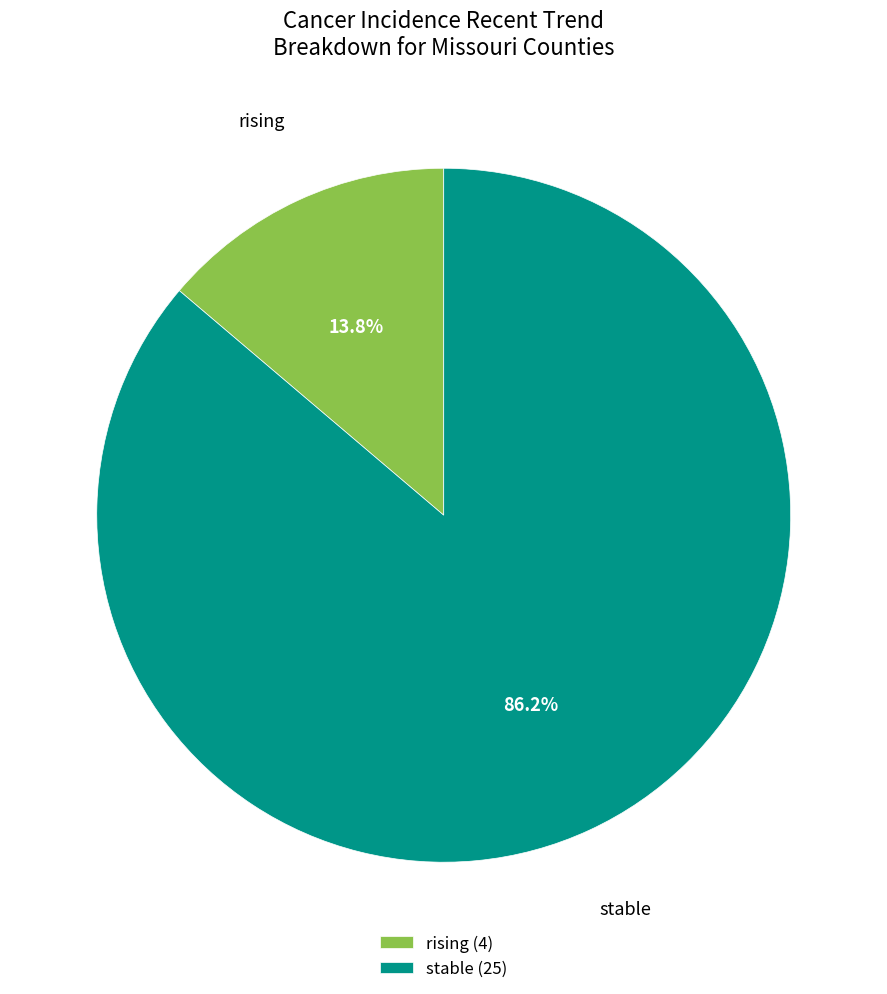

Rank the categories by value from highest to lowest.

stable, rising